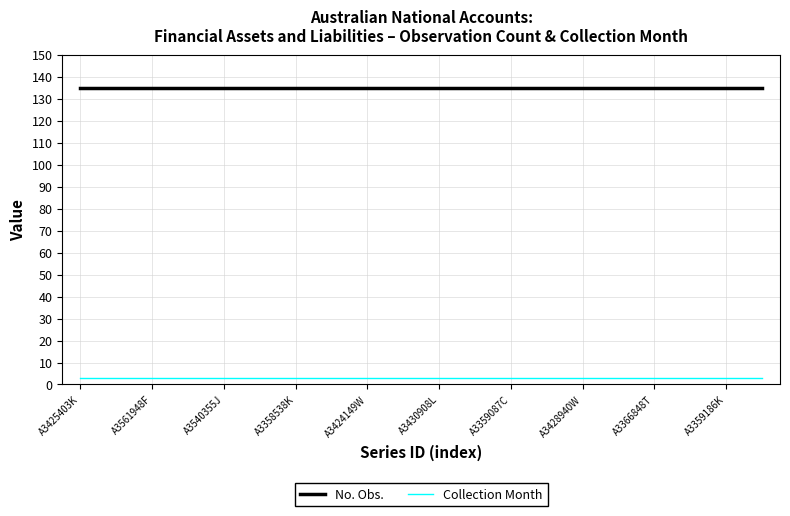

Which series has the largest total across all categories?

No. Obs.